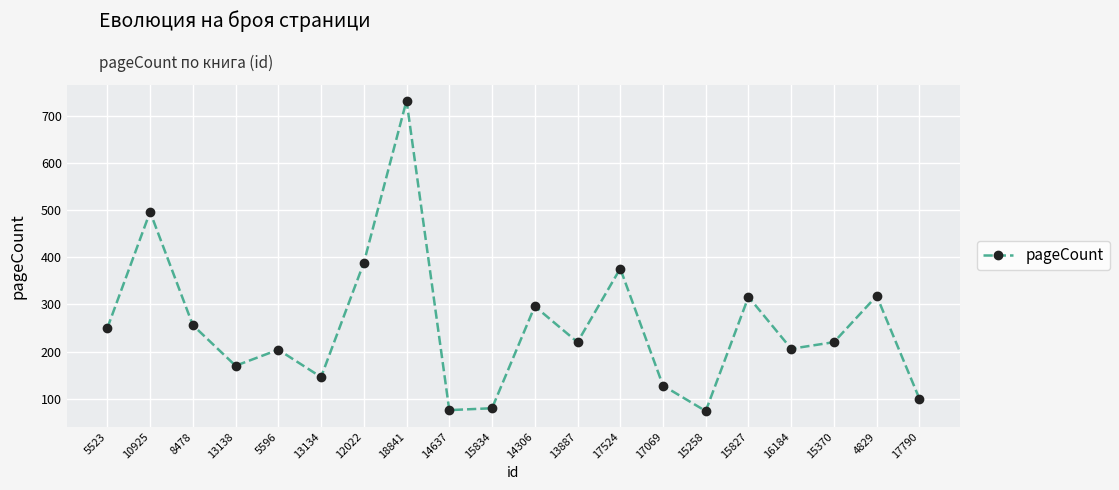

Where is the data nearest to the value 403?

12022